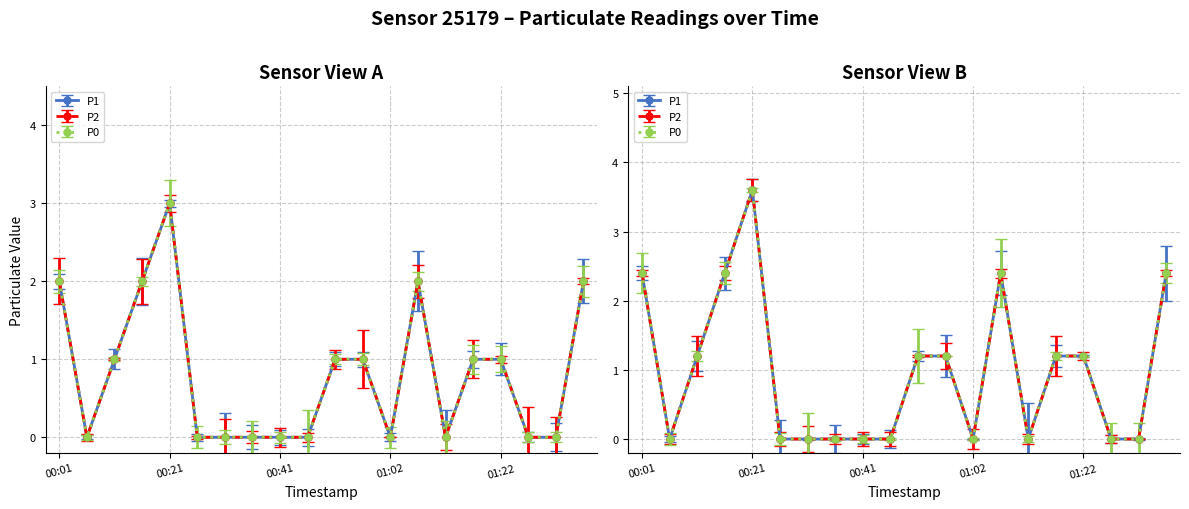

True or false: P0 and P2 cross at least once.

False